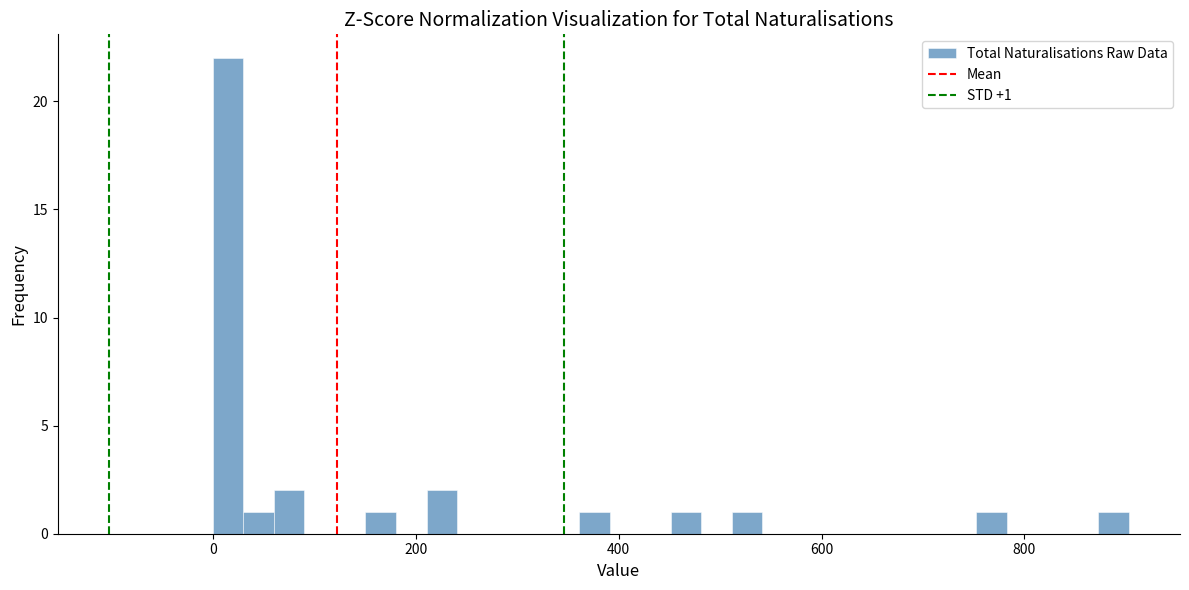

Around what value on the x-axis is the tallest bar? Give the approximate position of its centre, as read against the axis.

20